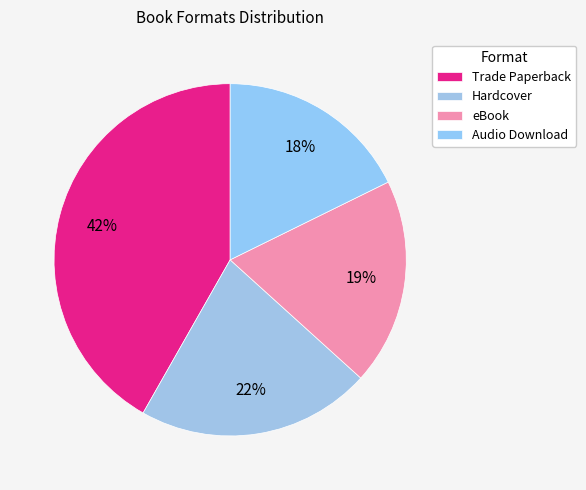

The Hardcover slice represents 8% of the pie. True or false?

False